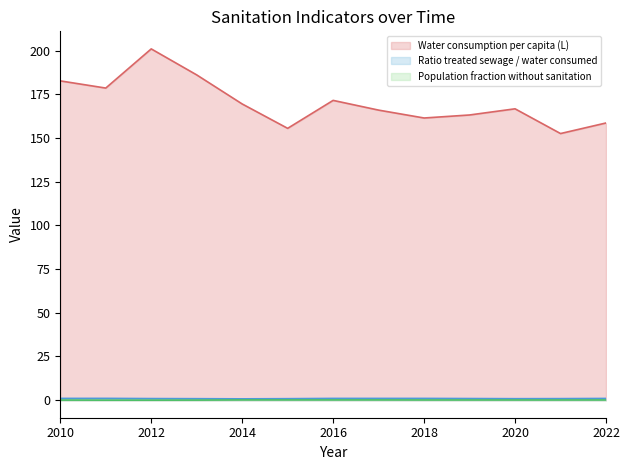

At which category does Water consumption per capita (L) reach its first local peak?

2012